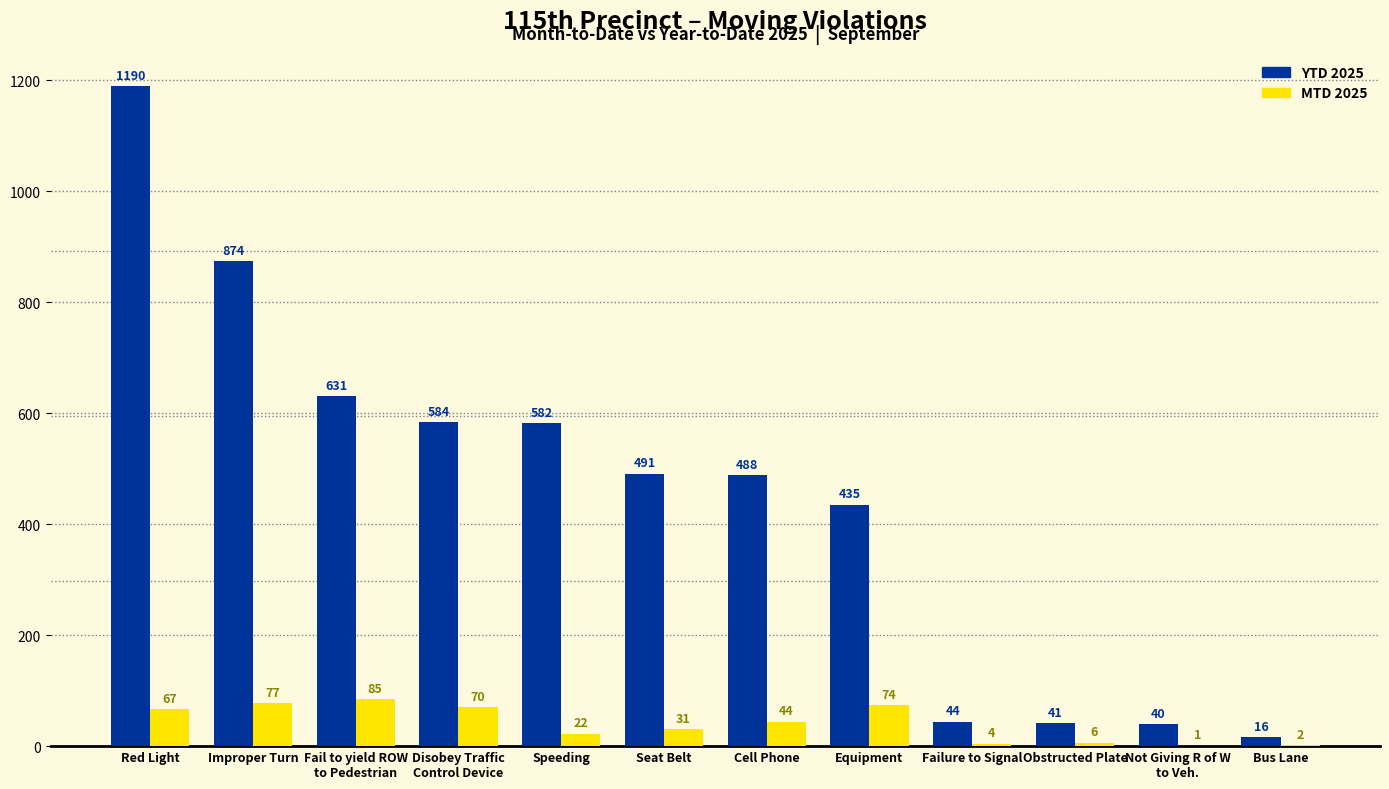

Which series has the largest range (max minus min)?

YTD 2025